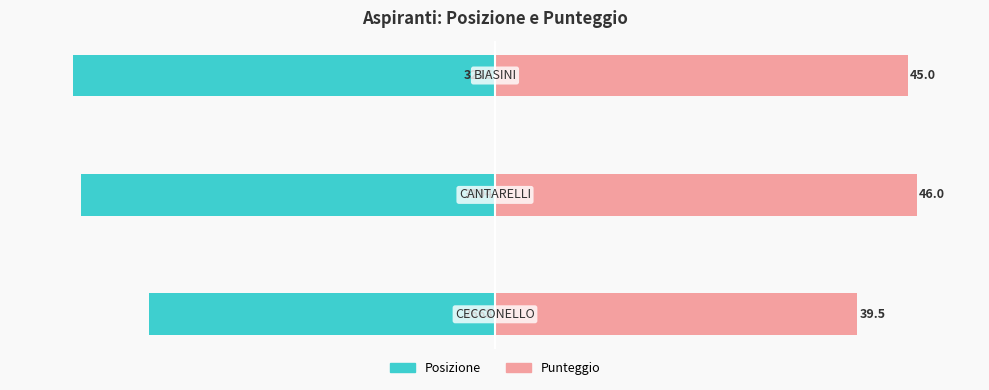

The value of Posizione at −150 is -81.9. True or false?

True